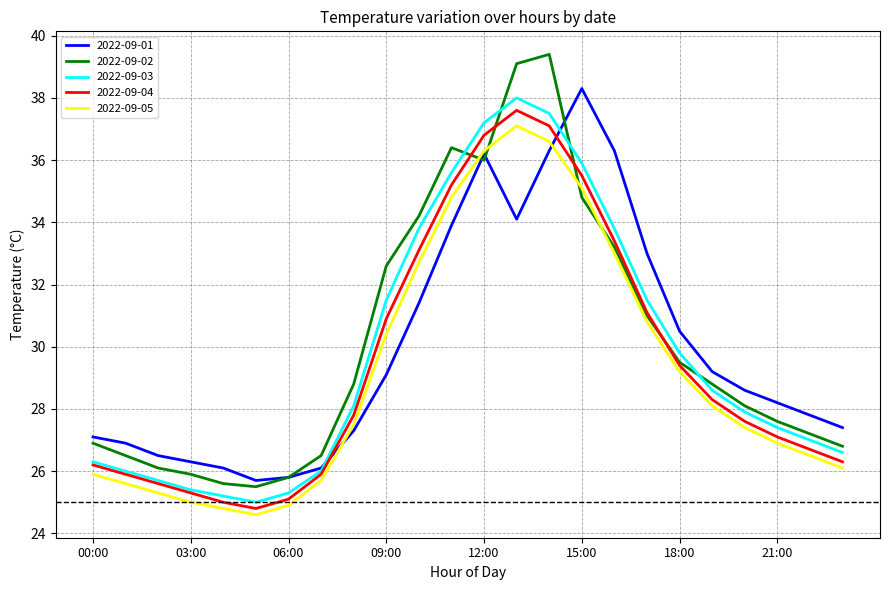

Reading left to right, transcribe all the data shown in this chart.

2022-09-01: 27.1	26.9	26.5	26.3	26.1	25.7	25.8	26.1	27.3	29.1	31.4	33.9	36.2	34.1	36.3	38.3	36.3	33.0	30.5	29.2	28.6	28.2	27.8	27.4
2022-09-02: 26.9	26.5	26.1	25.9	25.6	25.5	25.8	26.5	28.8	32.6	34.2	36.4	36.0	39.1	39.4	34.8	33.2	31.0	29.5	28.8	28.1	27.6	27.2	26.8
2022-09-03: 26.3	26.0	25.7	25.4	25.2	25.0	25.3	26.0	28.1	31.5	33.8	35.6	37.2	38.0	37.5	35.9	33.8	31.5	29.8	28.6	27.9	27.4	27.0	26.6
2022-09-04: 26.2	25.9	25.6	25.3	25.0	24.8	25.1	25.9	27.8	30.9	33.1	35.2	36.8	37.6	37.1	35.5	33.4	31.1	29.4	28.3	27.6	27.1	26.7	26.3
2022-09-05: 25.9	25.6	25.3	25.0	24.8	24.6	24.9	25.7	27.5	30.4	32.7	34.8	36.3	37.1	36.6	35.1	33.0	30.8	29.2	28.1	27.4	26.9	26.5	26.1